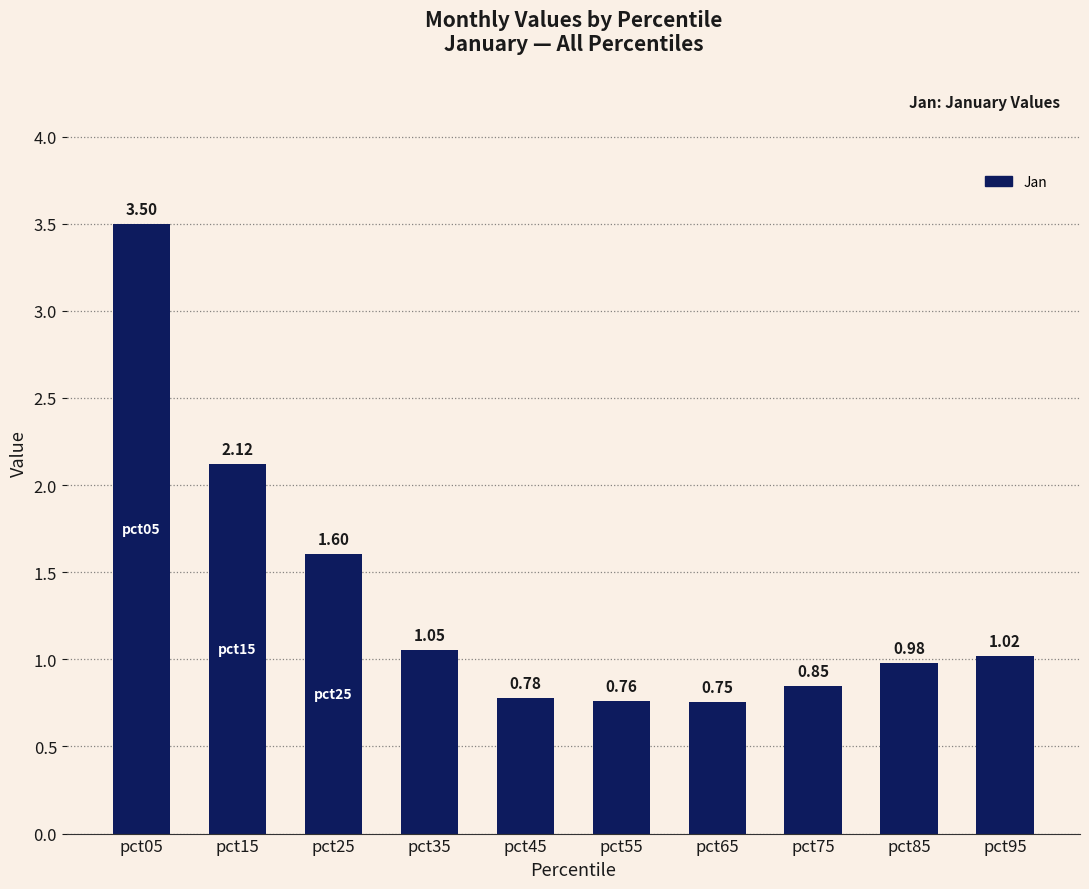

Rank the categories by value from highest to lowest.

pct05, pct15, pct25, pct35, pct95, pct85, pct75, pct45, pct55, pct65